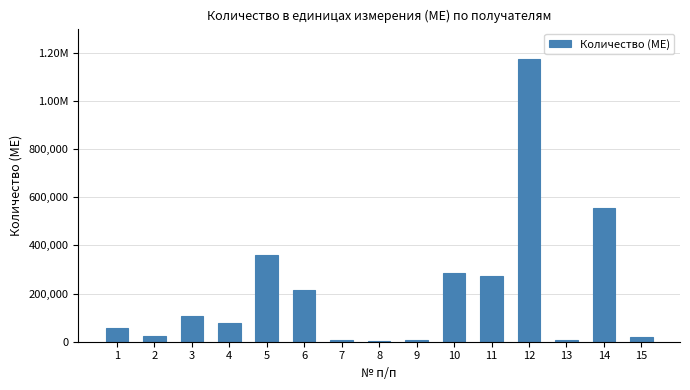

Rank the categories by value from highest to lowest.

12, 14, 5, 10, 11, 6, 3, 4, 1, 2, 15, 7, 13, 9, 8